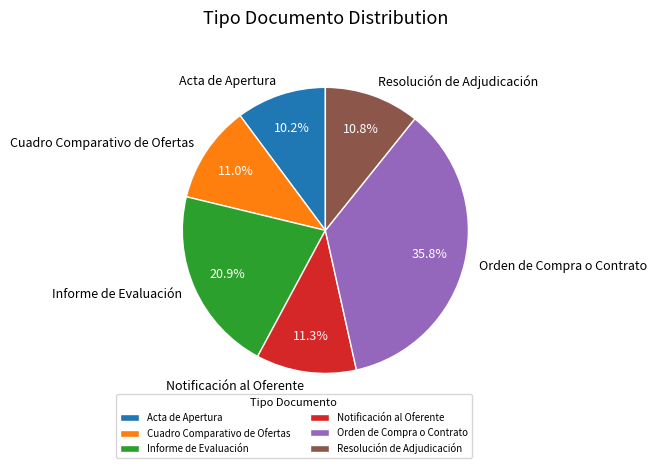

Approximately how many times larger is the value at Cuadro Comparativo de Ofertas compared to Notificación al Oferente?

1.0